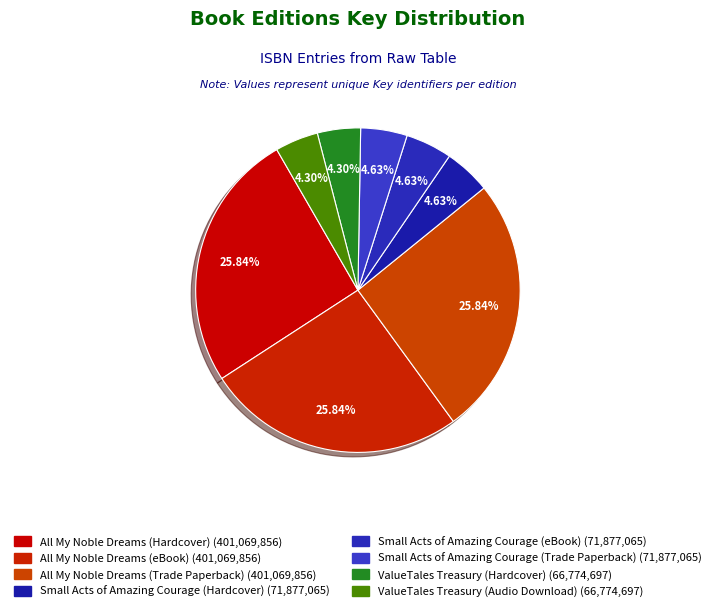

Count the number of slices in the pie.

8